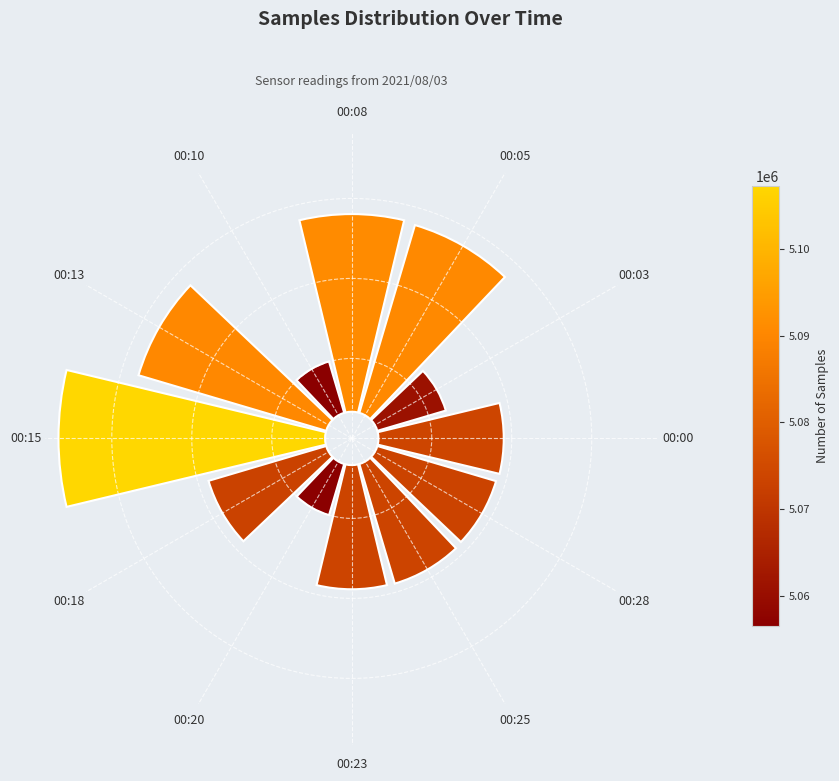

How many slices are in this pie chart?

12